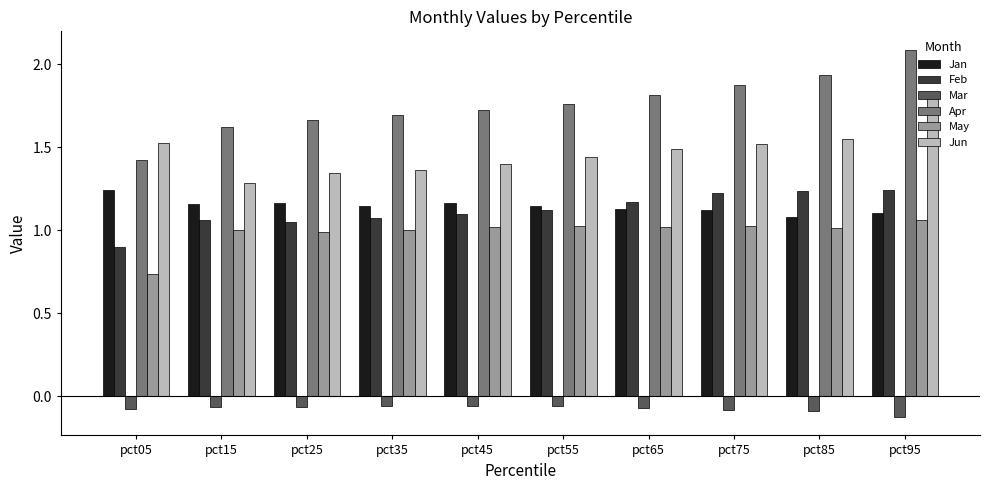

The Jun series shows 1.8 at pct95. True or false?

True